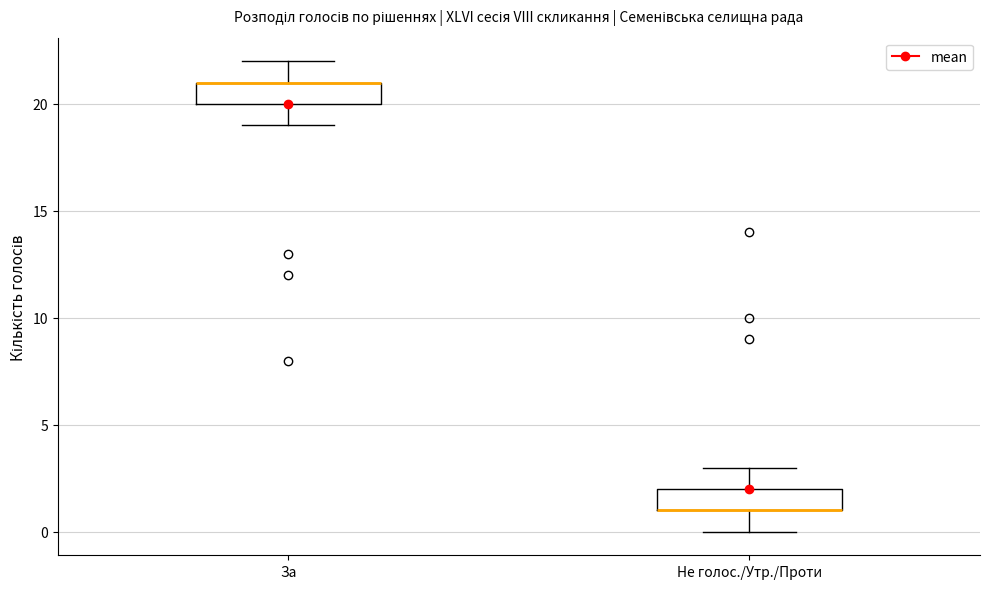

Reading left to right, transcribe this box plot: for each box, give where its median line is, the range the box spans, and where its two whiskers end, as read against the y-axis. The values are not printed on the chart, so give them approximately, as read against the axis.

За: median 21 (drawn on the box's upper edge), box 20 to 21, whiskers 19 to 22
Не голос./Утр./Проти: median 1 (drawn on the box's lower edge), box 1 to 2, whiskers 0 to 3